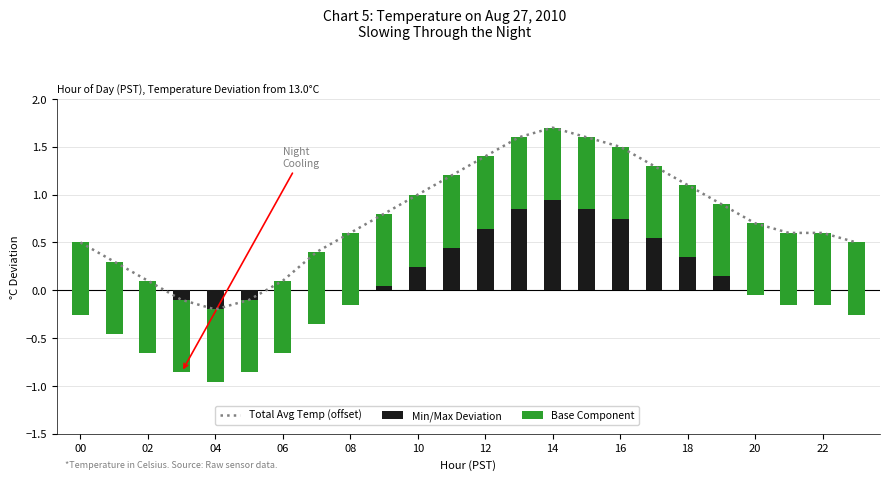

How many negative values does the Total Avg Temp (offset) series have?

3